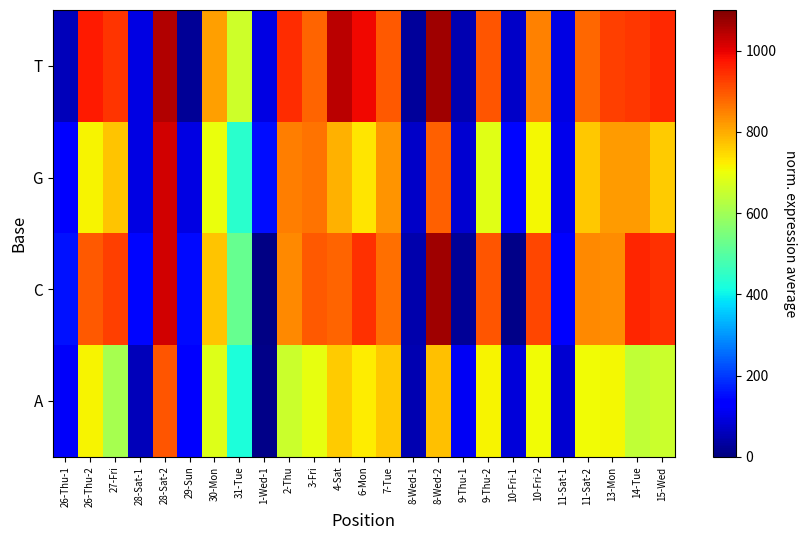

What is the total value across all series at 4-Sat?

3483.3